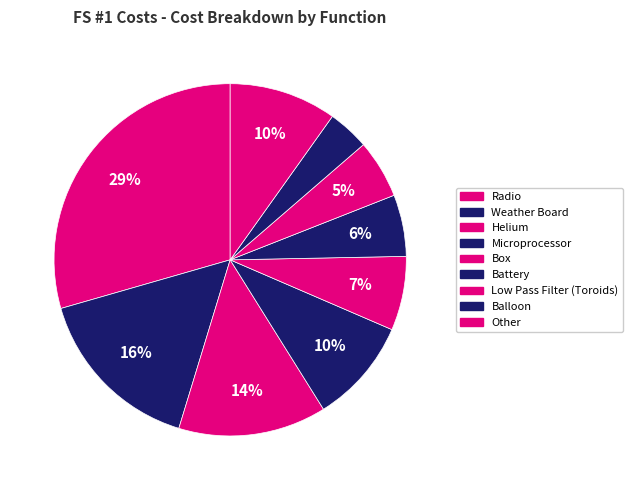

How many segments does this pie chart have?

9